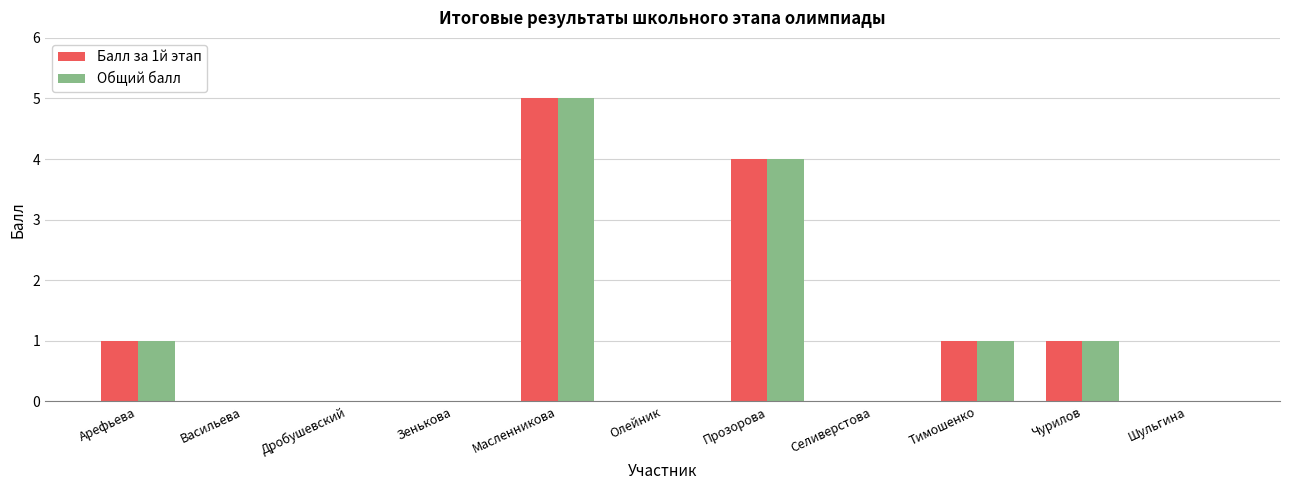

Count the number of data series in this chart.

2